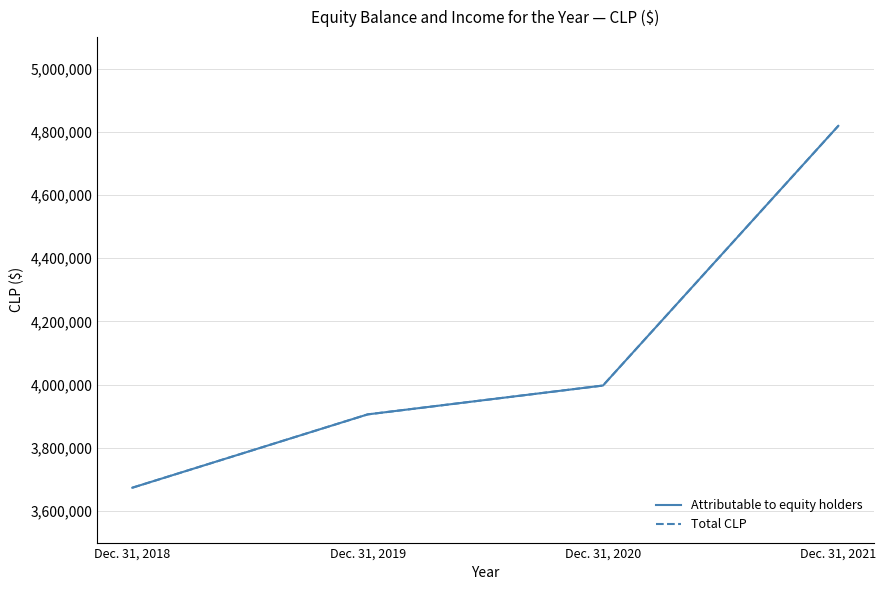

Rank the categories by Total CLP value from highest to lowest.

Dec. 31, 2021, Dec. 31, 2020, Dec. 31, 2019, Dec. 31, 2018